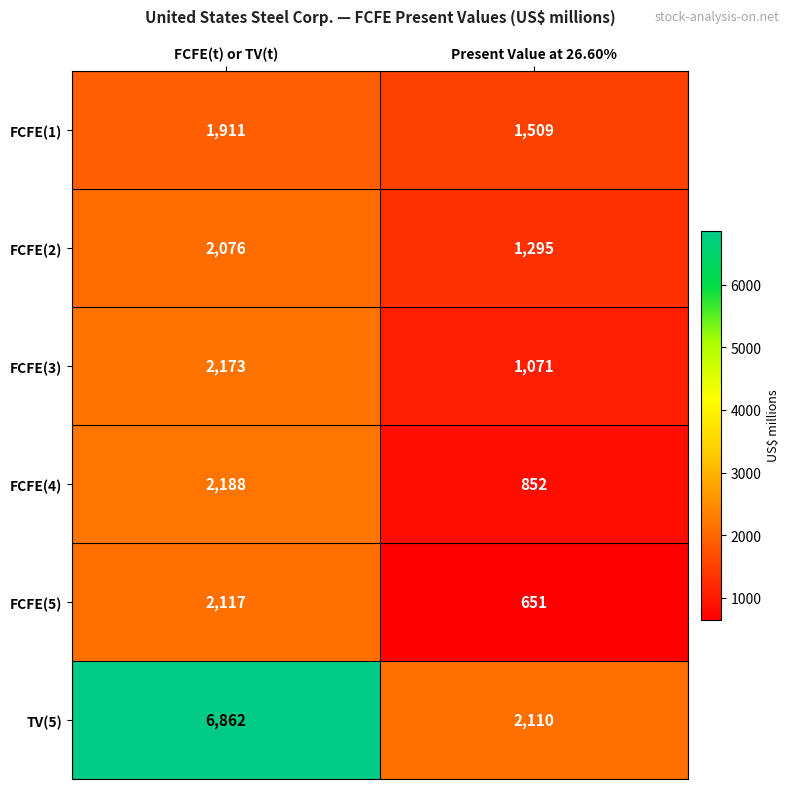

Which series changed the most between FCFE(t) or TV(t) and Present Value at 26.60%?

TV(5)